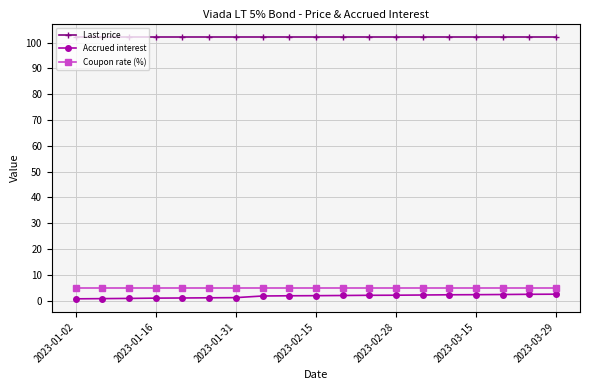

What is the maximum value shown in the chart?

102.3